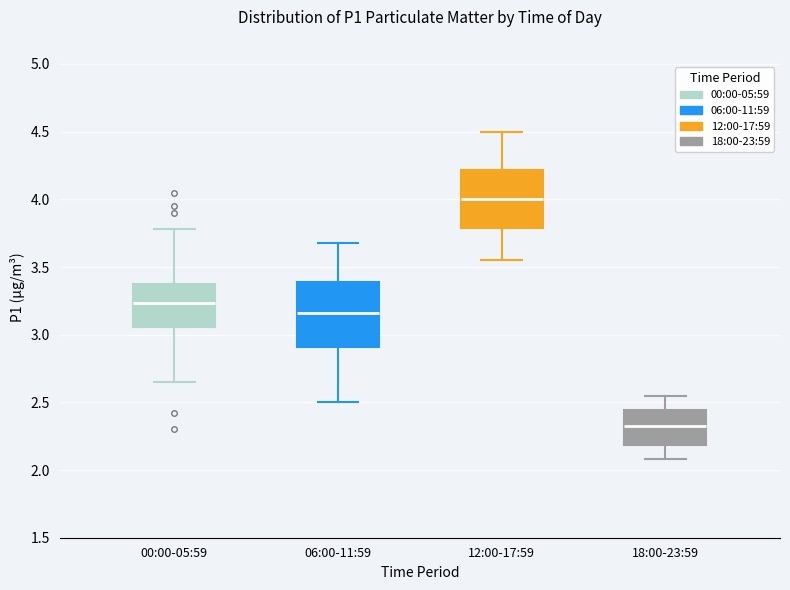

Reading left to right, read every box against the y-axis: the position of its median line, the range the box covers, and the ends of its whiskers. The values are not printed on the chart, so give them approximately, as read against the axis.

00:00-05:59: median 3.25, box 3.05 to 3.35, whiskers 2.65 to 3.80
06:00-11:59: median 3.15, box 2.90 to 3.40, whiskers 2.50 to 3.70
12:00-17:59: median 4.00, box 3.80 to 4.20, whiskers 3.55 to 4.50
18:00-23:59: median 2.35, box 2.20 to 2.45, whiskers 2.10 to 2.55